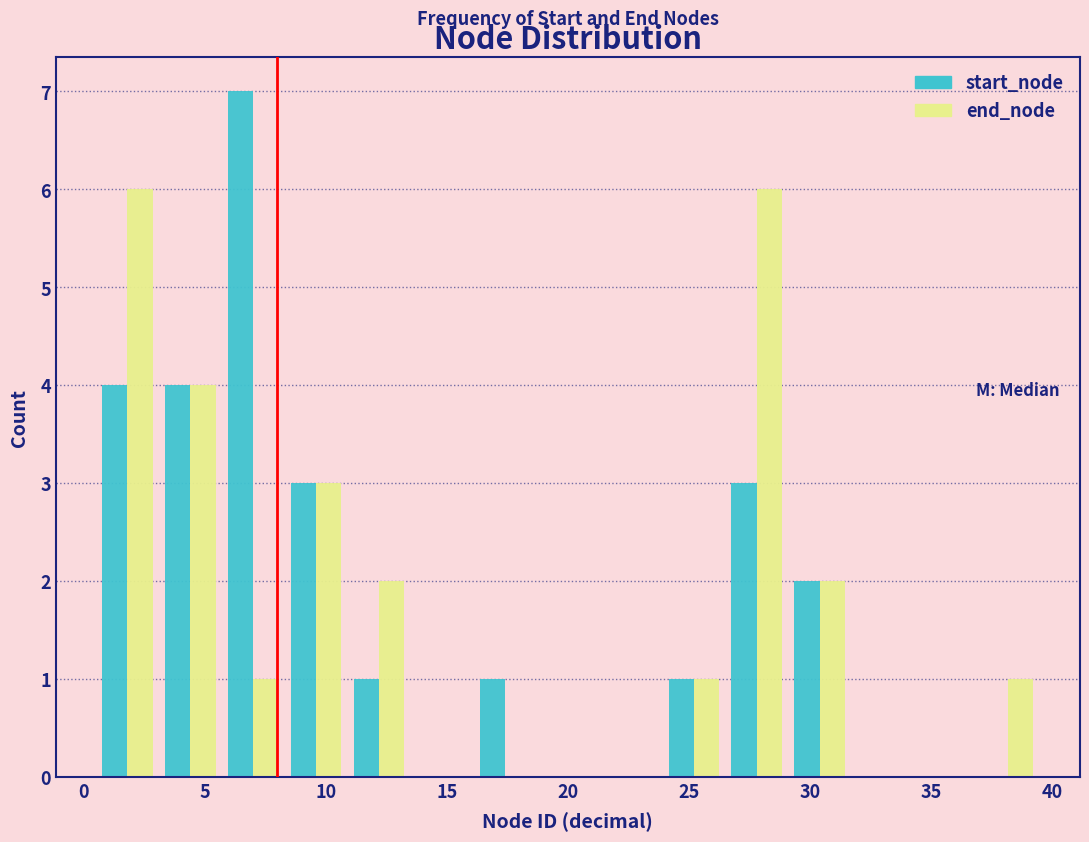

Reading left to right, transcribe this chart: for each range on the x-axis, give the height of each series' bar. Neither the bar edges nor the heights are printed on the chart, so give them approximately, as read against the axes.

0.5 to 3.1: start_node=4	end_node=6
3.1 to 5.7: start_node=4	end_node=4
5.7 to 8.3: start_node=7	end_node=1
8.3 to 10.9: start_node=3	end_node=3
10.9 to 13.5: start_node=1	end_node=2
13.5 to 16.1: start_node=0	end_node=0
16.1 to 18.7: start_node=1	end_node=0
18.7 to 21.3: start_node=0	end_node=0
21.3 to 23.9: start_node=0	end_node=0
23.9 to 26.5: start_node=1	end_node=1
26.5 to 29.1: start_node=3	end_node=6
29.1 to 31.7: start_node=2	end_node=2
31.7 to 34.3: start_node=0	end_node=0
34.3 to 36.9: start_node=0	end_node=0
36.9 to 39.5: start_node=0	end_node=1